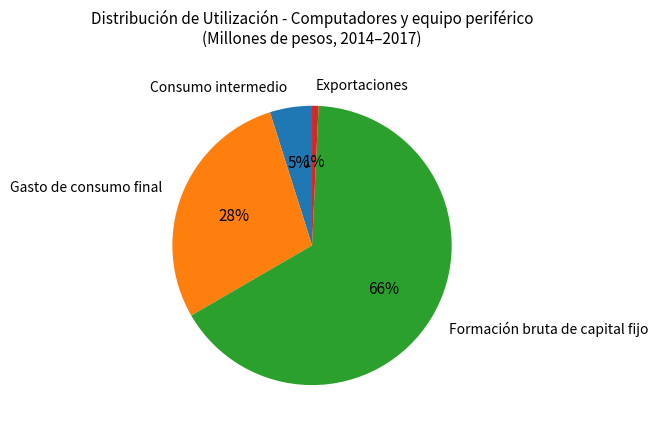

Which slice represents more than half of the pie?

Formación bruta de capital fijo